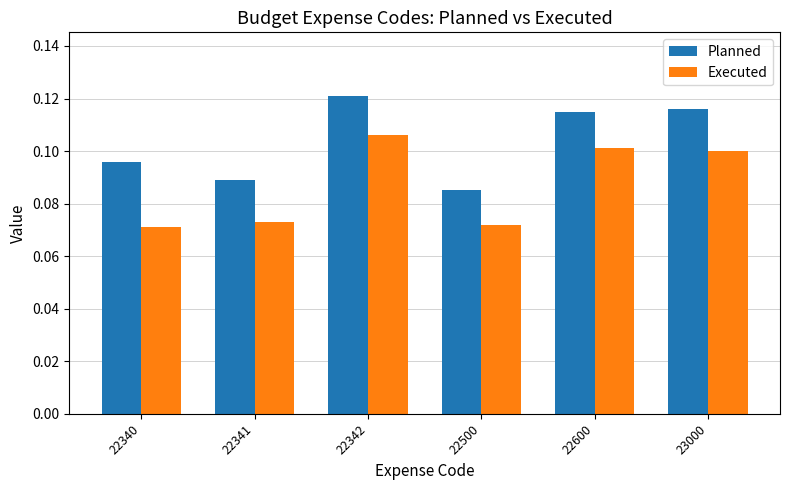

List the series in order of their peak value, lowest first.

Executed, Planned